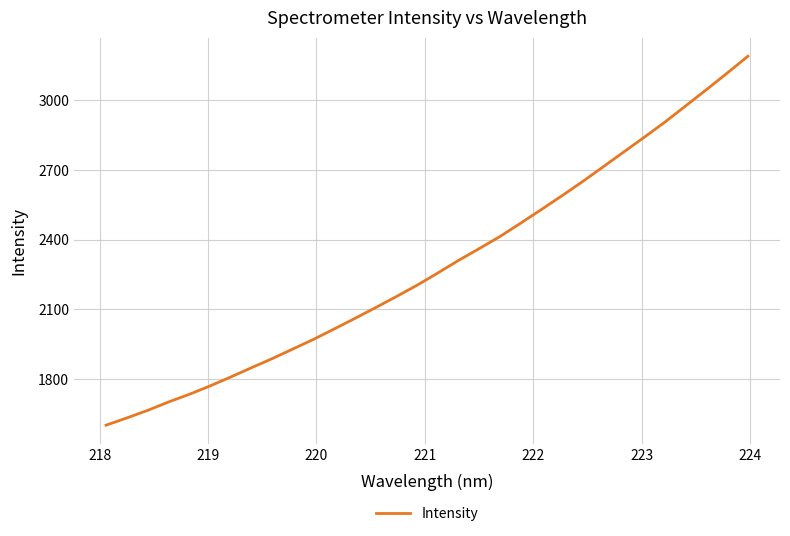

What is the difference between the maximum and minimum values?

1587.8